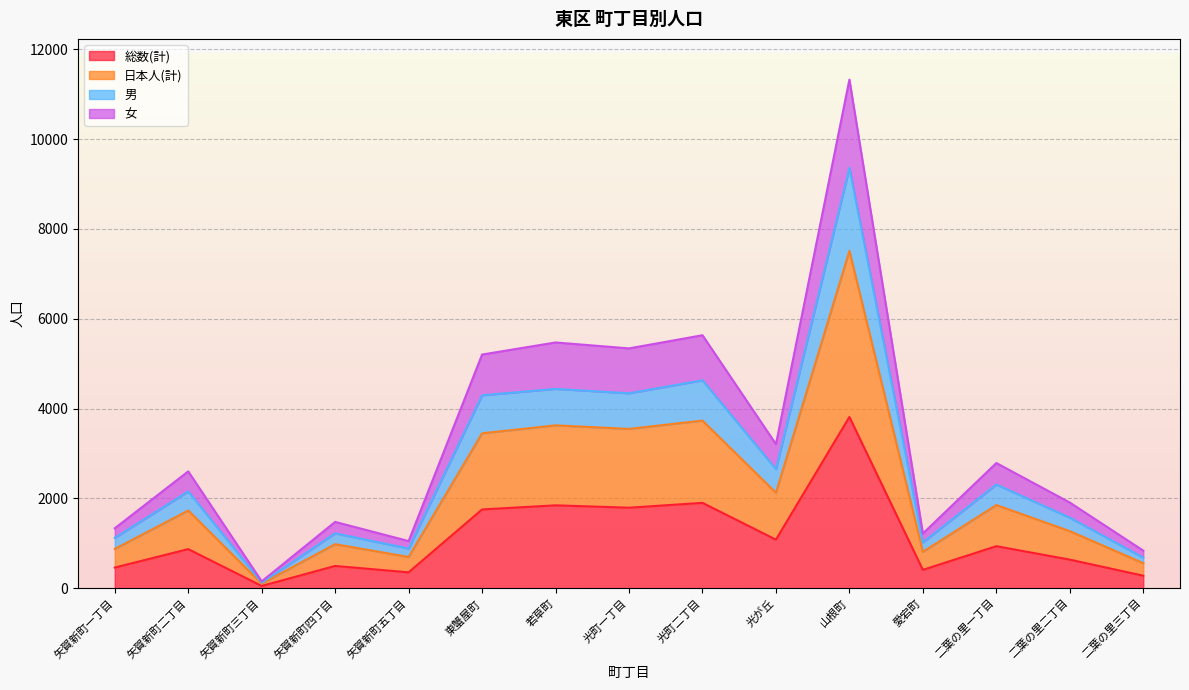

At which category is the sum across all series the highest?

山根町